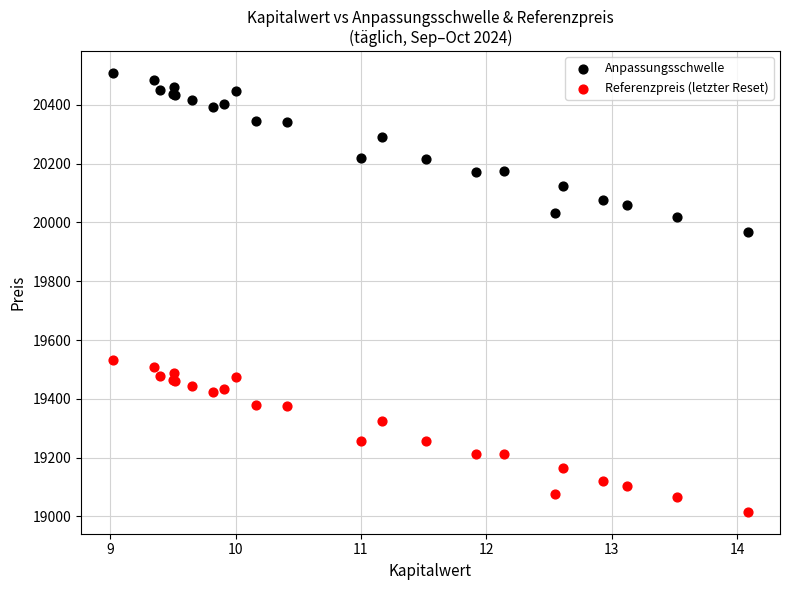

Across all series, what Y value is closest to 19761?

19966.2